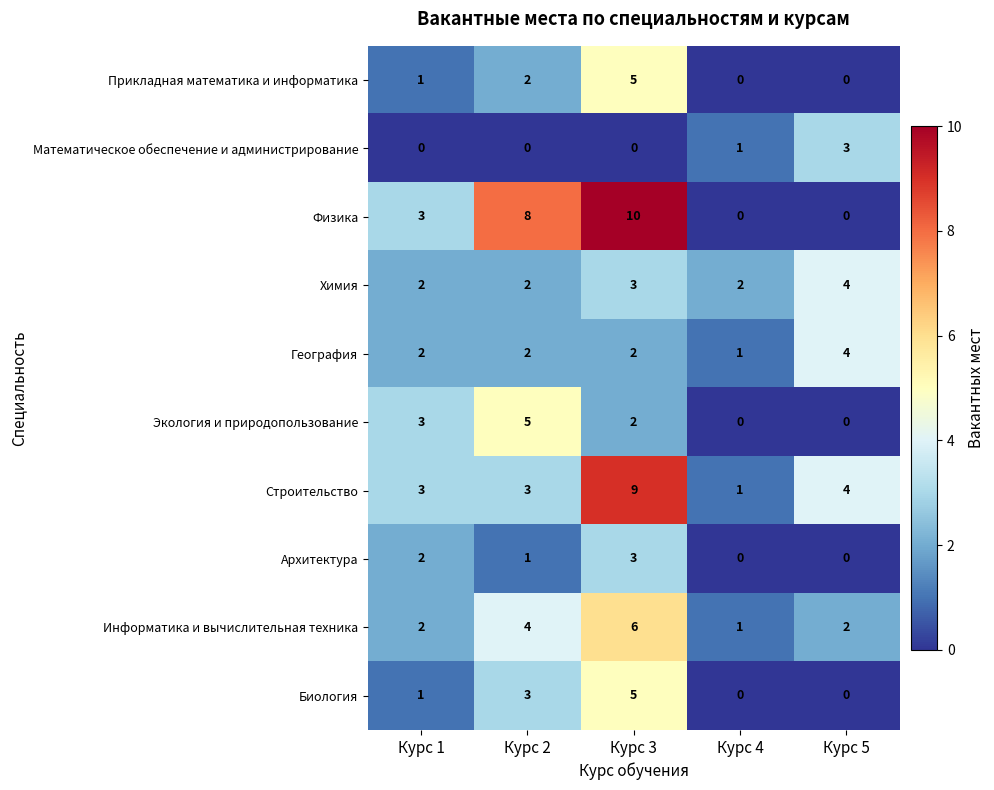

The value of Экология и природопользование at Курс 4 is 0. True or false?

True